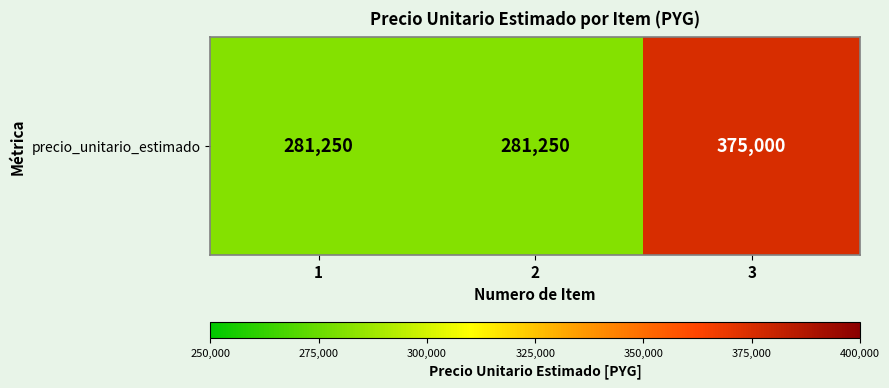

How many data points does each series have?

3